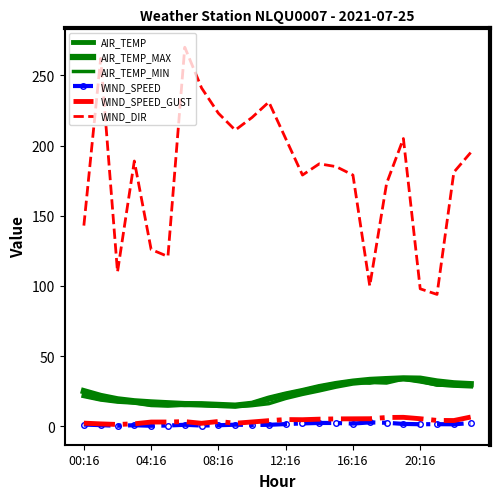

What is the average value of the AIR_TEMP series?

23.3